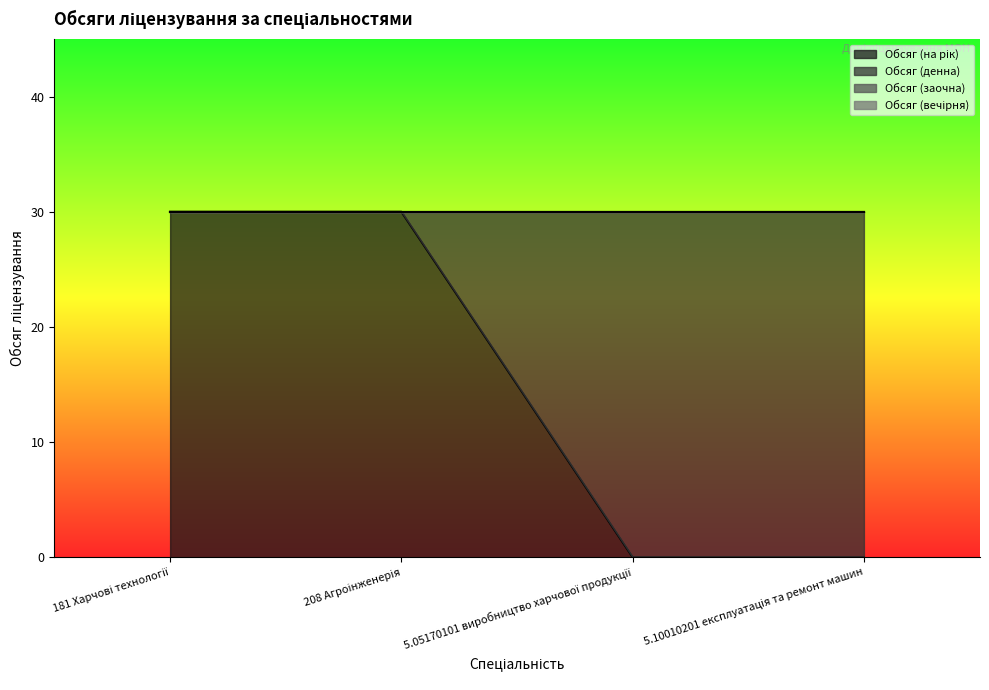

Between 181 Харчові технології and 5.05170101 виробництво харчової продукції, which series saw the biggest shift?

Обсяг (на рік)